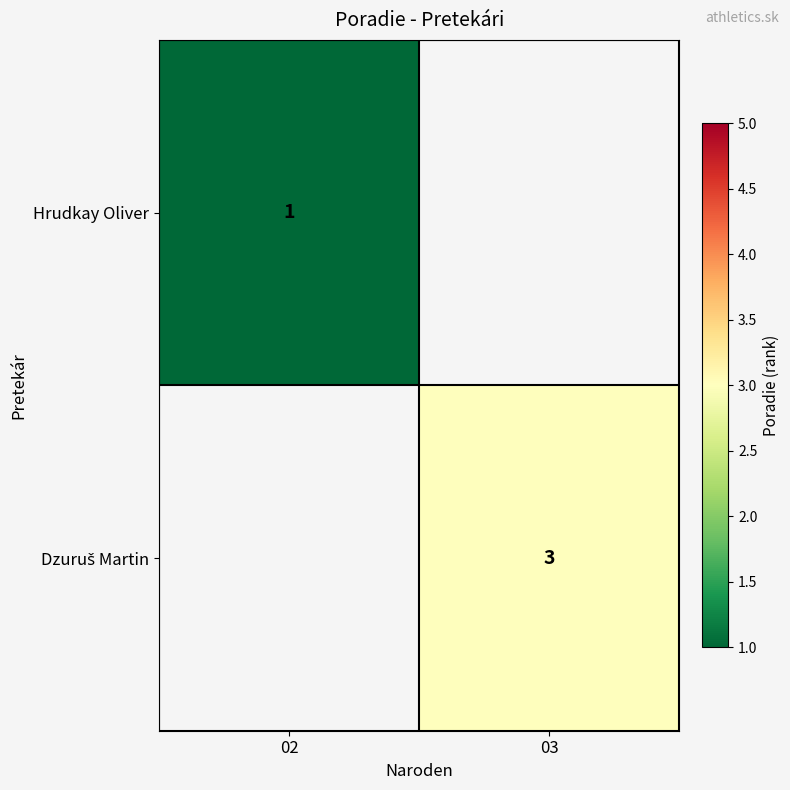

The value of Hrudkay Oliver at 02 is 2. True or false?

False